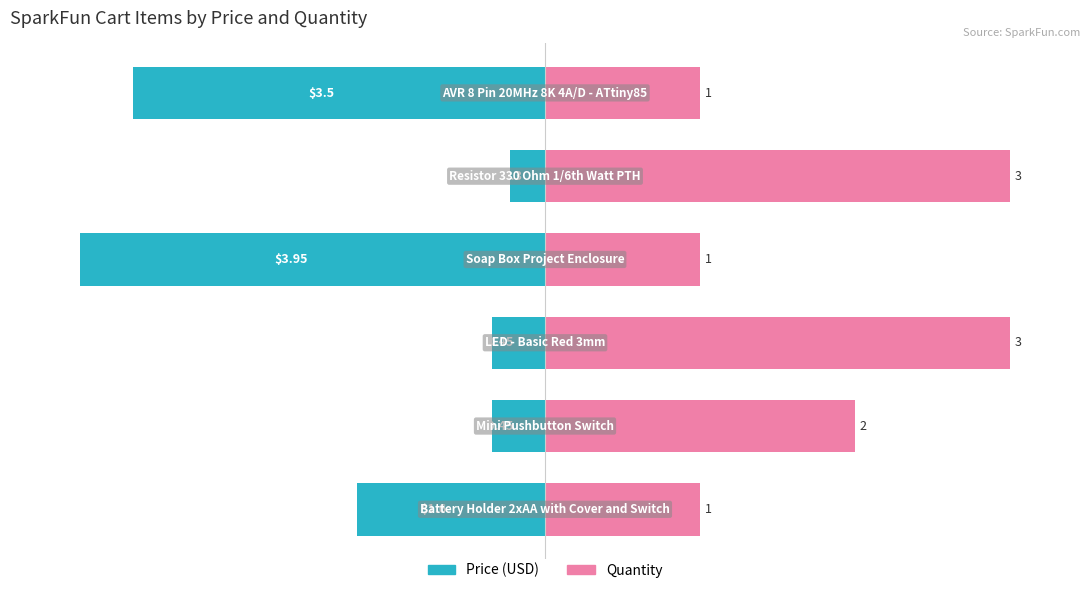

At 4, list the series in order from smallest to largest.

Price (USD), Quantity